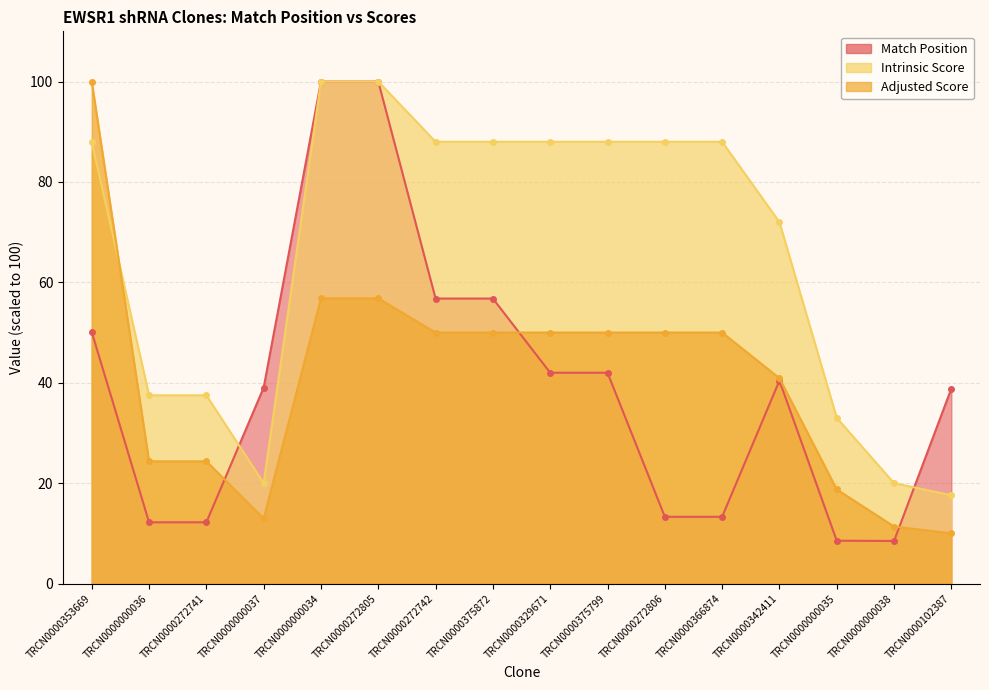

Where is Intrinsic Score nearest to the value 58?

TRCN0000342411